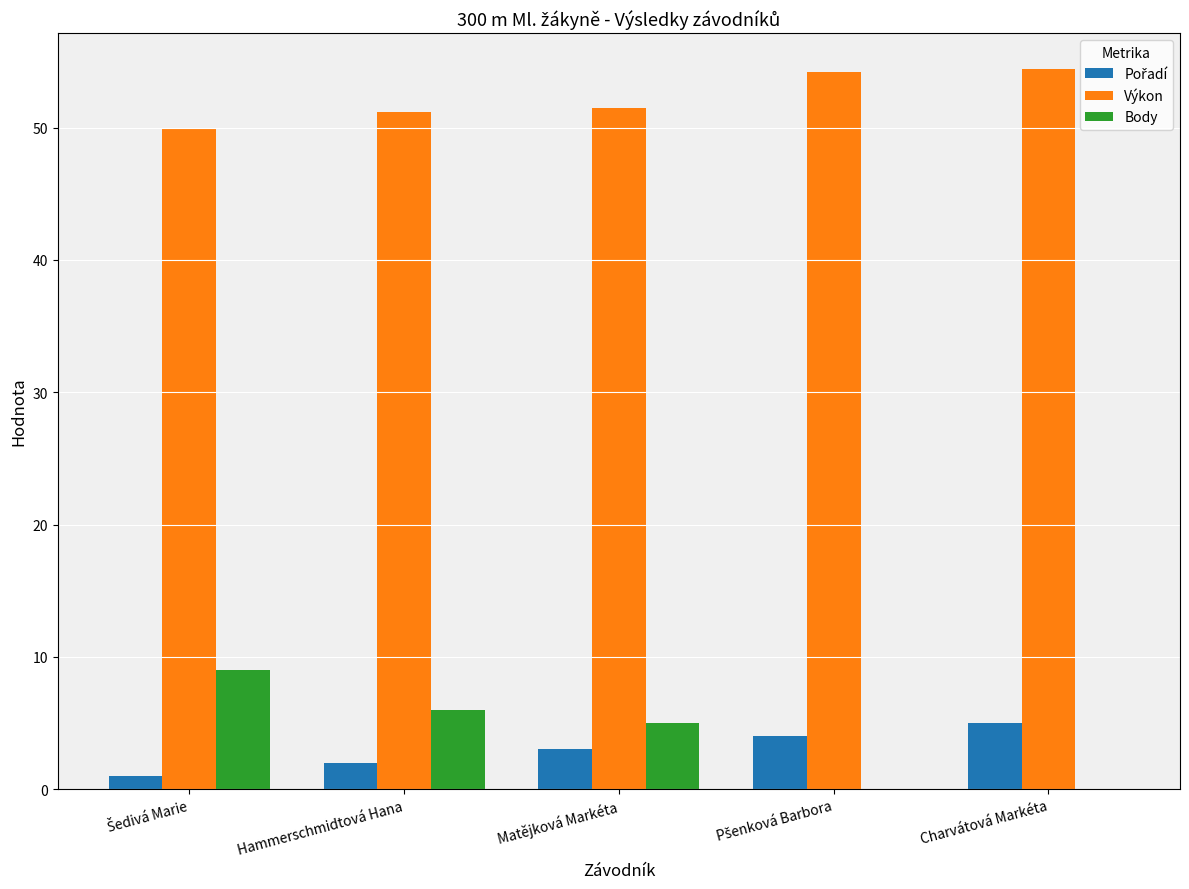

Are the bars grouped side by side (vs. stacked)?

Yes